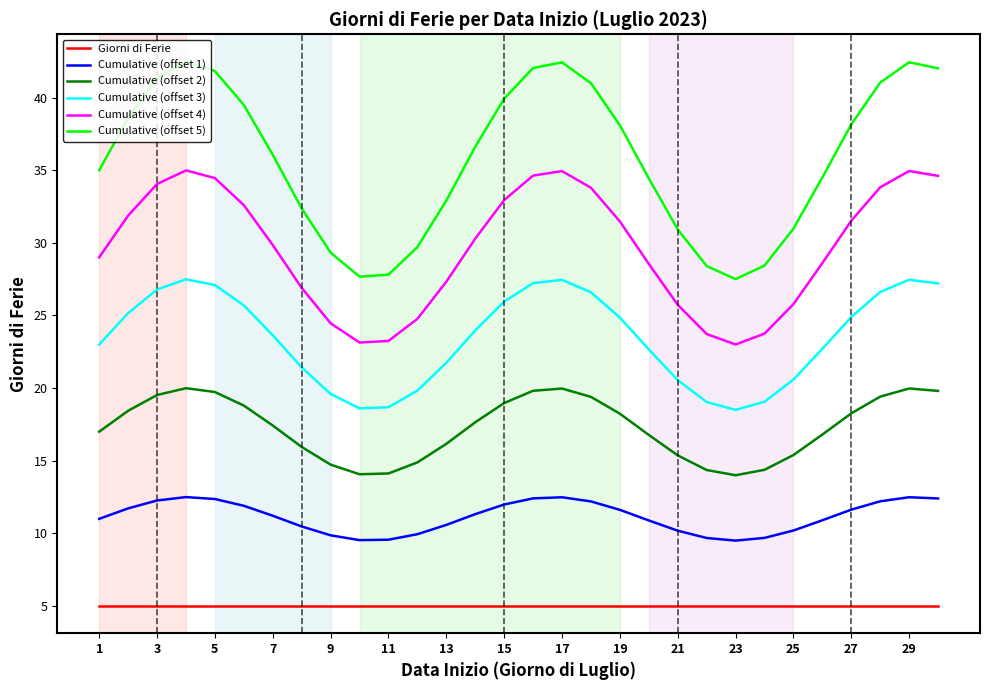

Rank the series by their average value, from lowest to highest.

Giorni di Ferie, Cumulative (offset 1), Cumulative (offset 2), Cumulative (offset 3), Cumulative (offset 4), Cumulative (offset 5)